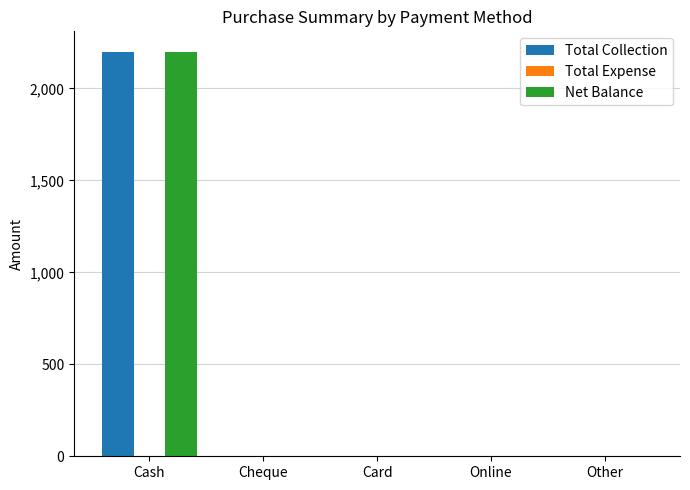

What is the sum of the Total Collection values at Cash and Cheque?

2200